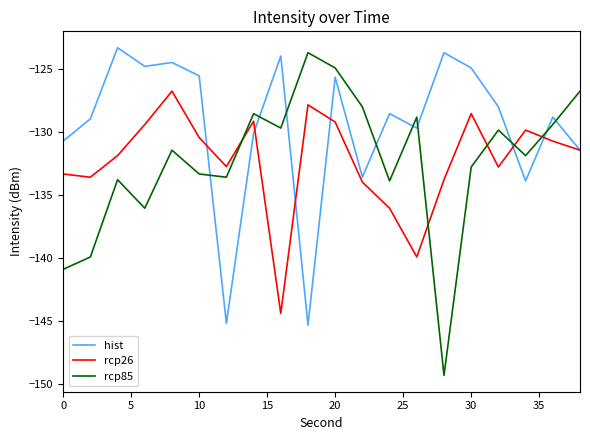

Rank the series by their maximum value, from highest to lowest.

hist, rcp85, rcp26